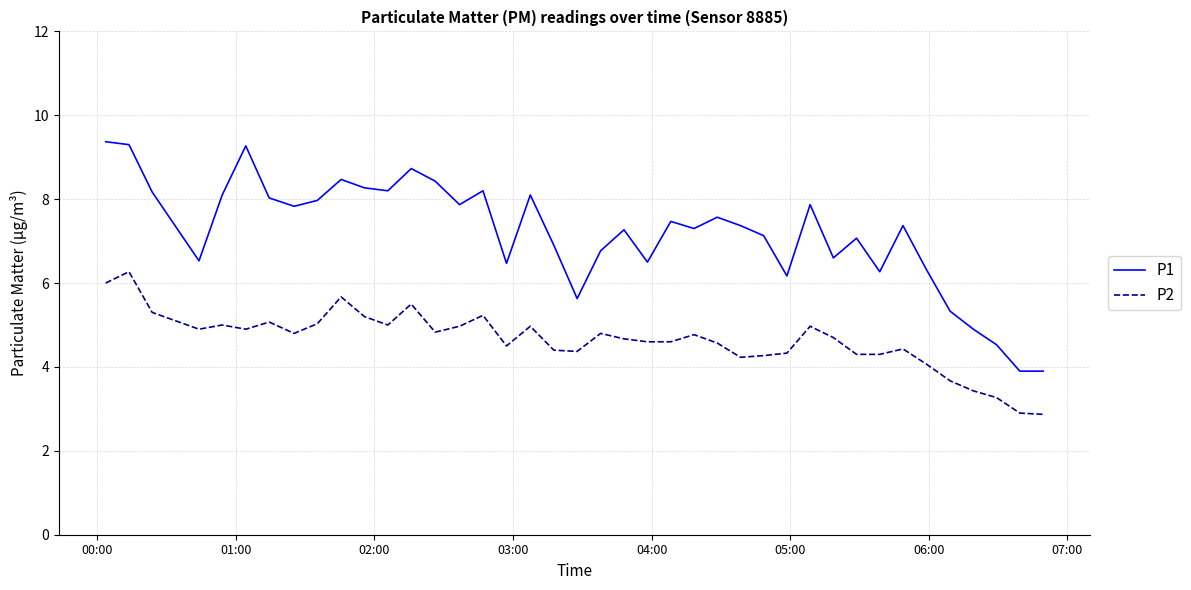

Which series has the largest total across all categories?

P1